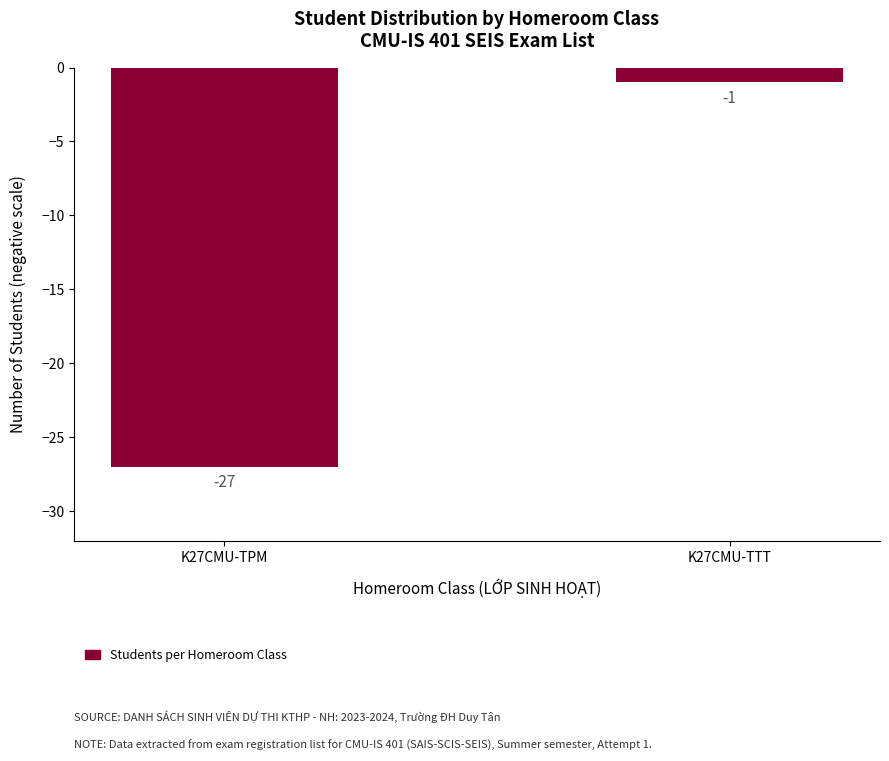

What is the label of the 1st bar from the left?

K27CMU-TPM